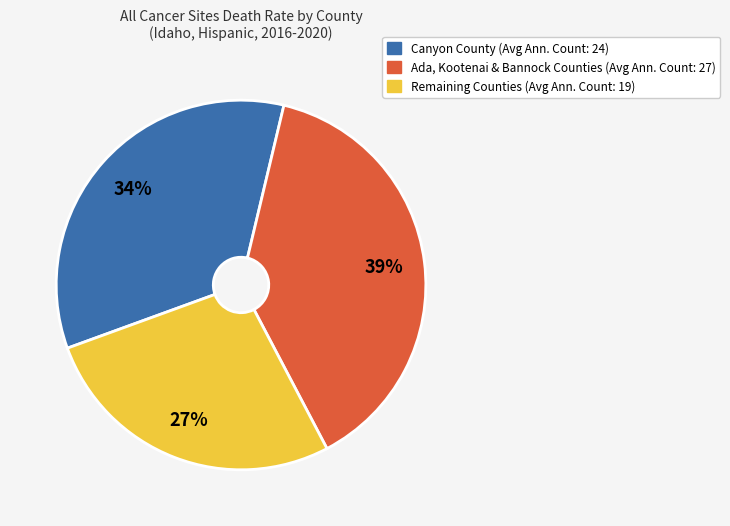

Is there a majority slice in this chart?

No